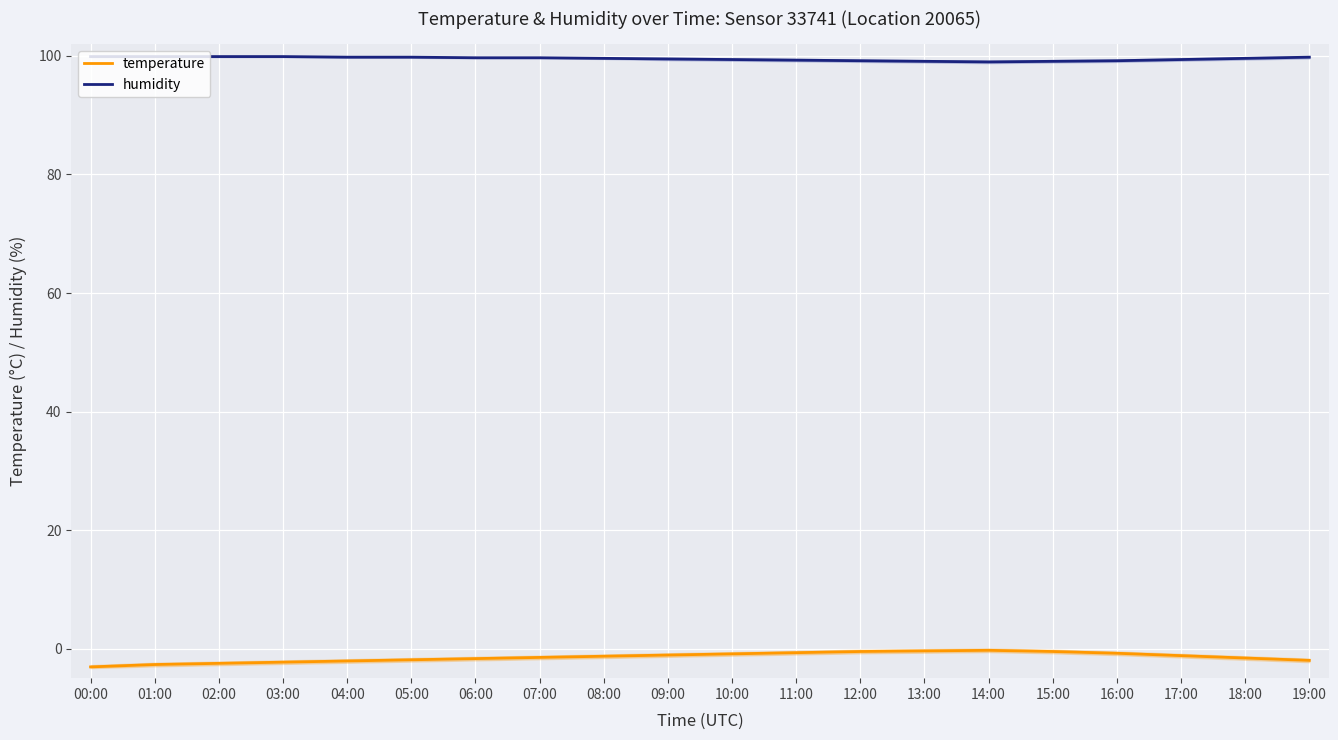

Reading left to right, what are all the values shown in this chart?

temperature: 00:00=-3.1	01:00=-2.7	02:00=-2.5	03:00=-2.3	04:00=-2.1	05:00=-1.9	06:00=-1.7	07:00=-1.5	08:00=-1.3	09:00=-1.1	10:00=-0.9	11:00=-0.7	12:00=-0.5	13:00=-0.4	14:00=-0.3	15:00=-0.5	16:00=-0.8	17:00=-1.2	18:00=-1.6	19:00=-2.0
humidity: 00:00=99.9	01:00=99.9	02:00=99.9	03:00=99.9	04:00=99.8	05:00=99.8	06:00=99.7	07:00=99.7	08:00=99.6	09:00=99.5	10:00=99.4	11:00=99.3	12:00=99.2	13:00=99.1	14:00=99.0	15:00=99.1	16:00=99.2	17:00=99.4	18:00=99.6	19:00=99.8